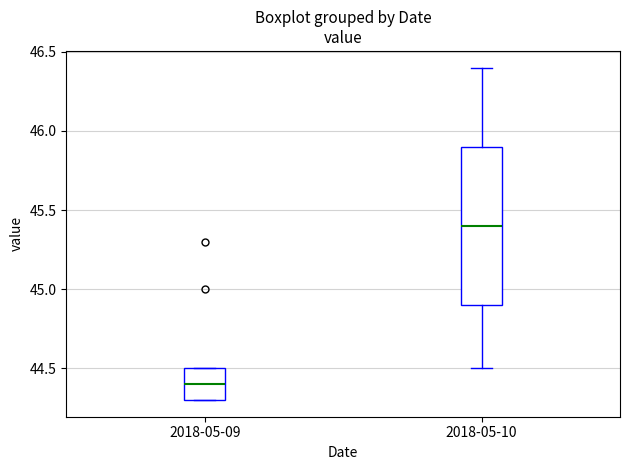

Reading left to right, transcribe this box plot: for each box, give where its median line is, the range the box spans, and where its two whiskers end, as read against the y-axis. The values are not printed on the chart, so give them approximately, as read against the axis.

2018-05-09: median 44.4, box 44.3 to 44.5, whiskers 44.3 to 44.5
2018-05-10: median 45.4, box 44.9 to 45.9, whiskers 44.5 to 46.4